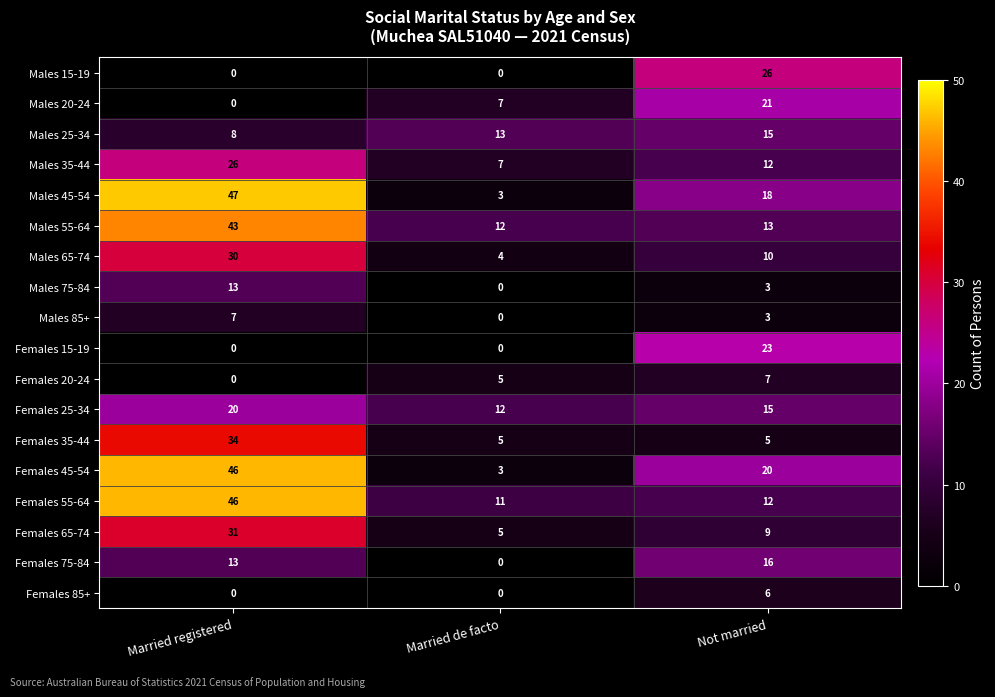

What is the total value across all series at Not married?

234